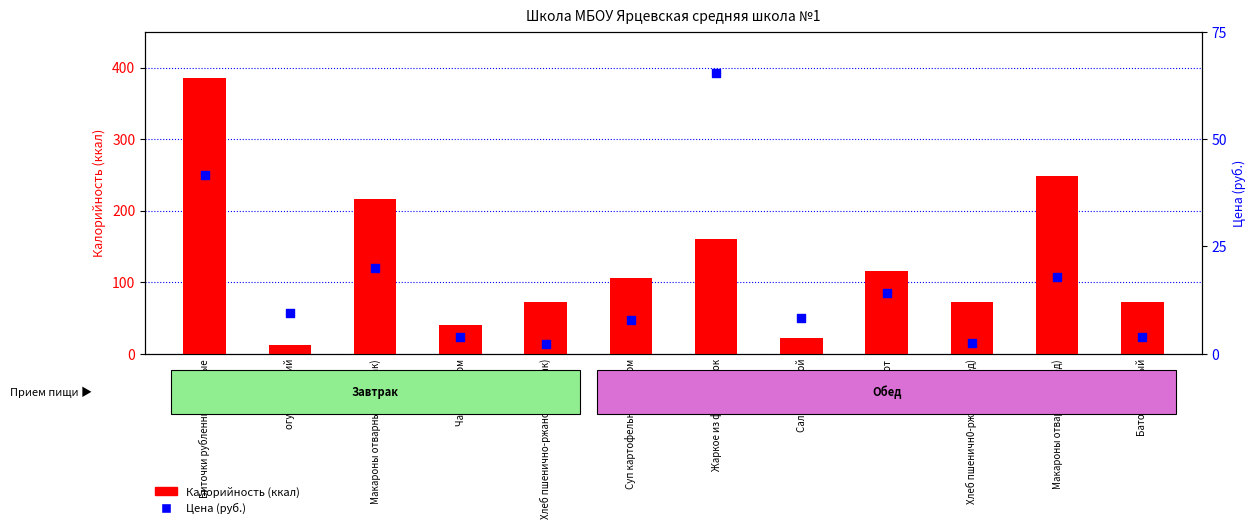

Is the value of Цена (руб.) at Жаркое из филе грудок greater than the value of Калорийность at Компот?

No